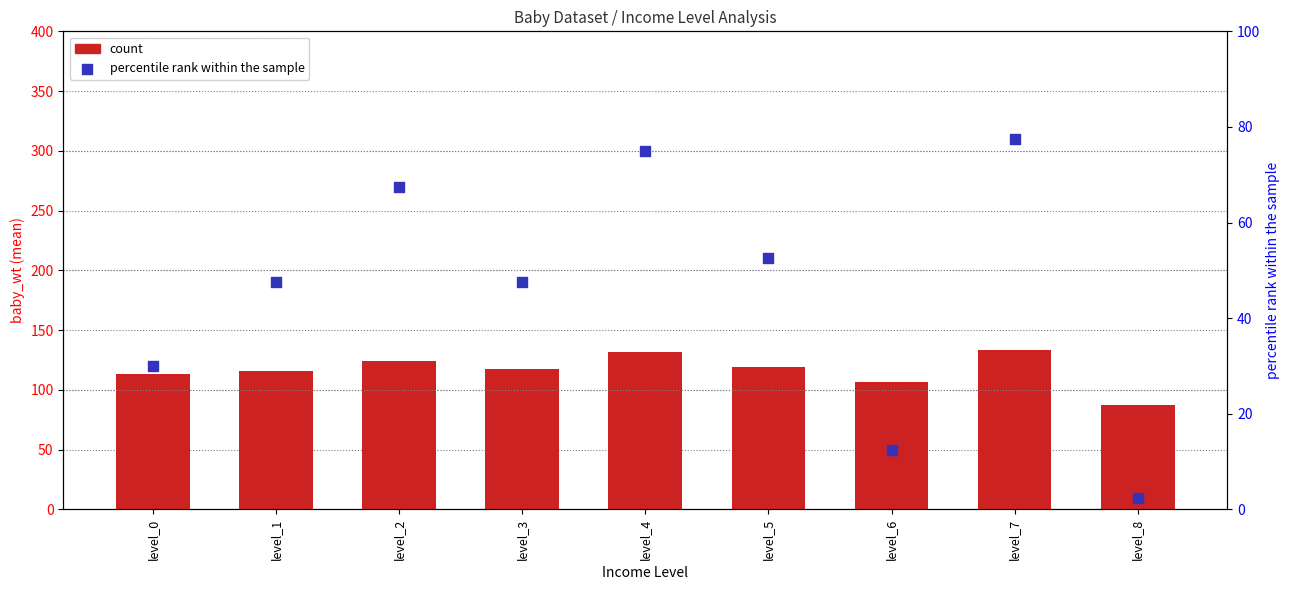

Is the value of count at level_0 greater than the value of percentile rank within the sample at level_8?

Yes